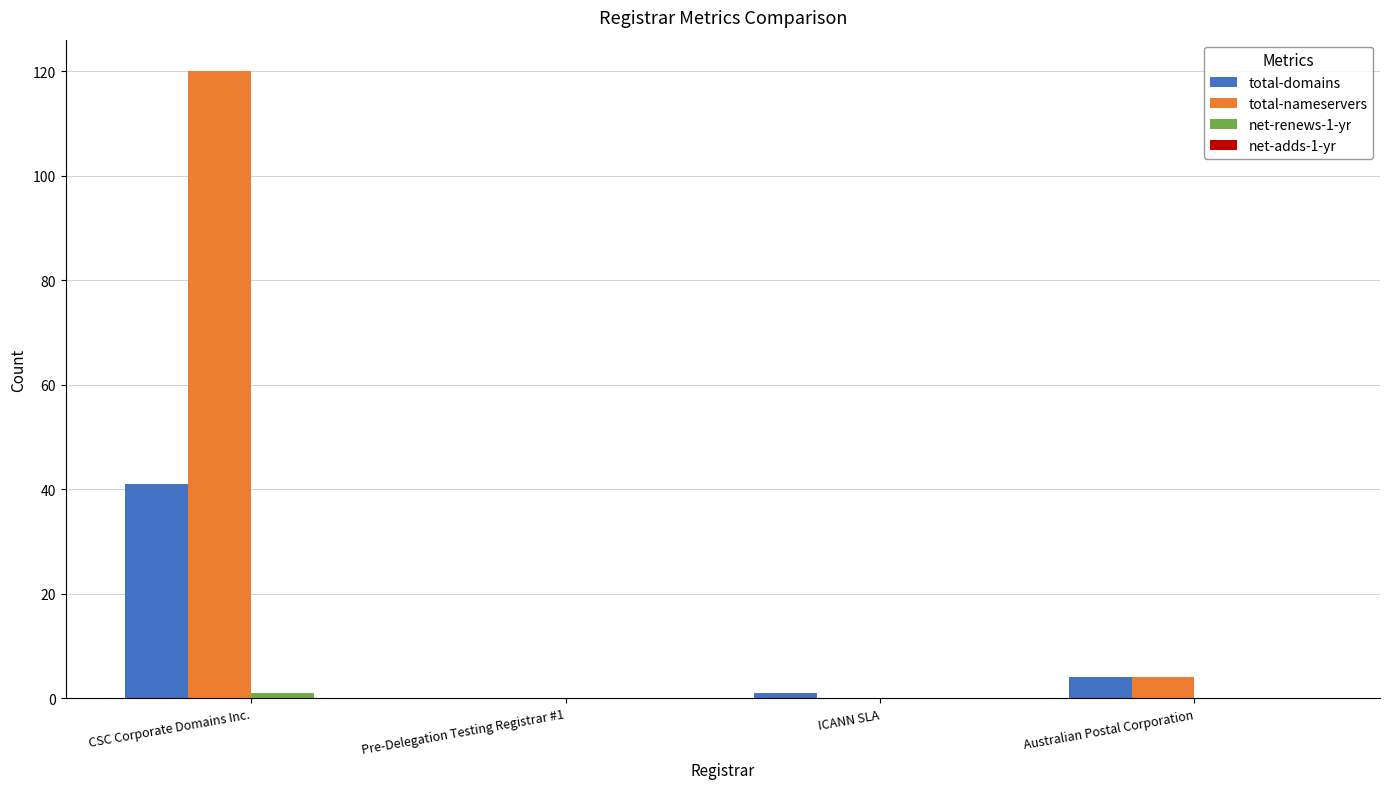

What is the maximum value for total-domains?

41